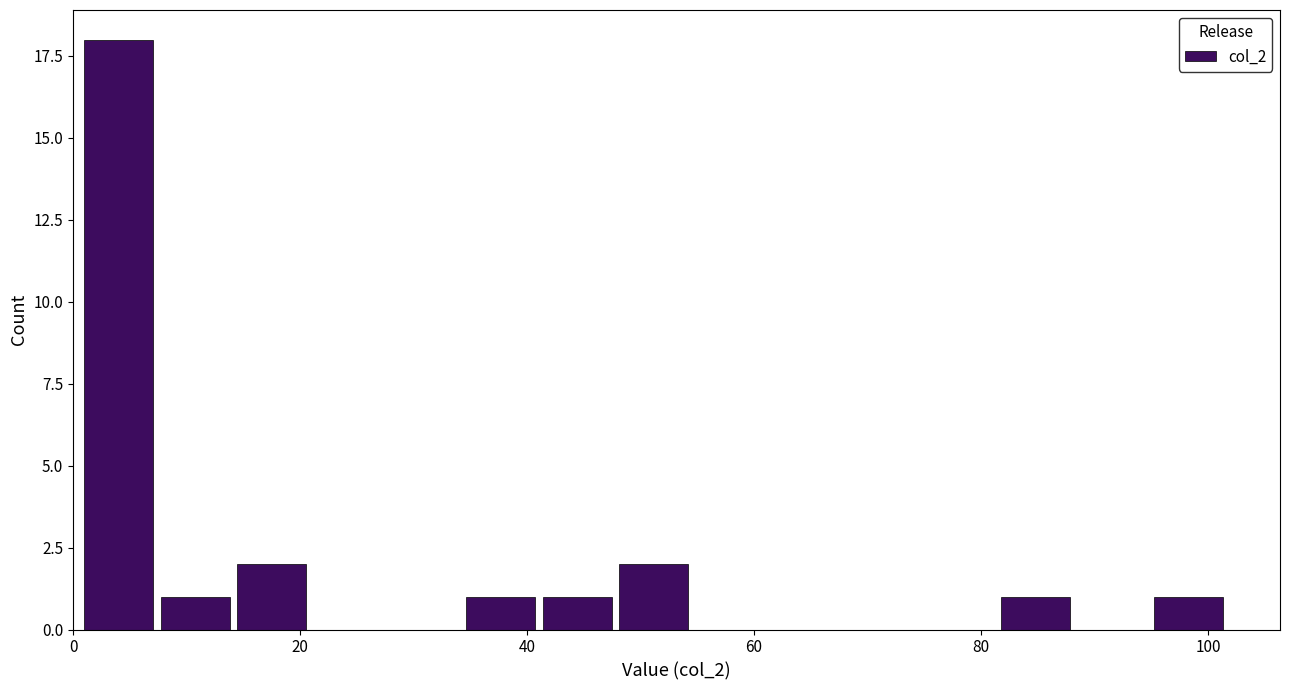

Around what value on the x-axis is the tallest bar? Give the approximate position of its centre, as read against the axis.

4